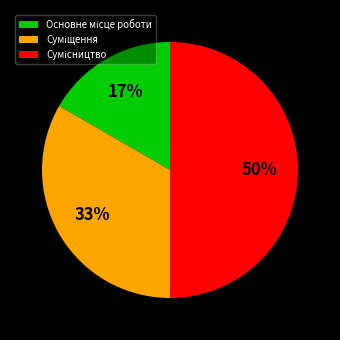

To the nearest percent, what is the average slice percentage?

33%